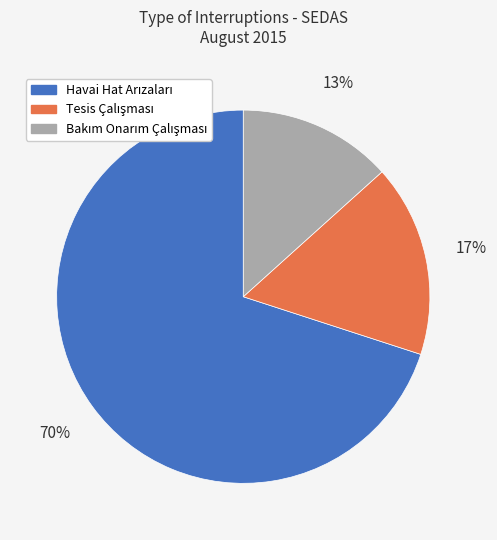

To the nearest percent, what is the difference between the largest and smallest slice percentages?

57%